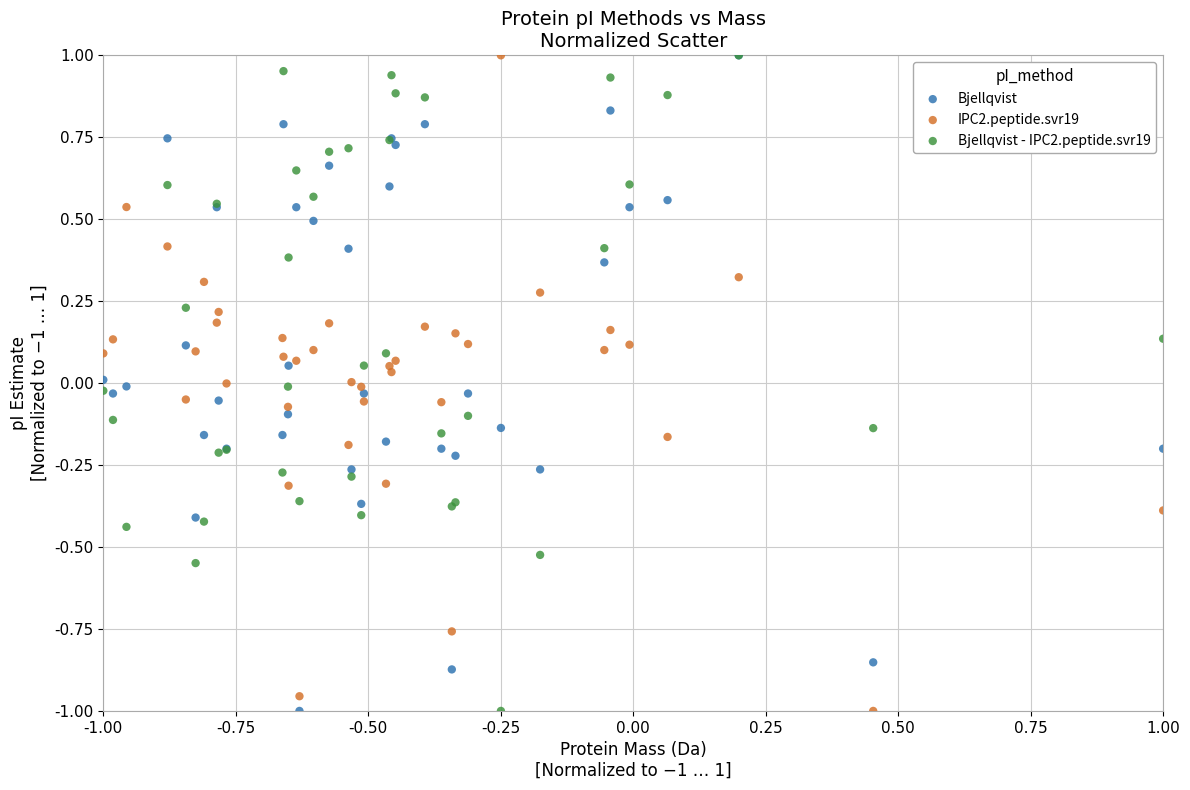

What are all the series names shown in the legend?

Bjellqvist, IPC2.peptide.svr19, Bjellqvist - IPC2.peptide.svr19